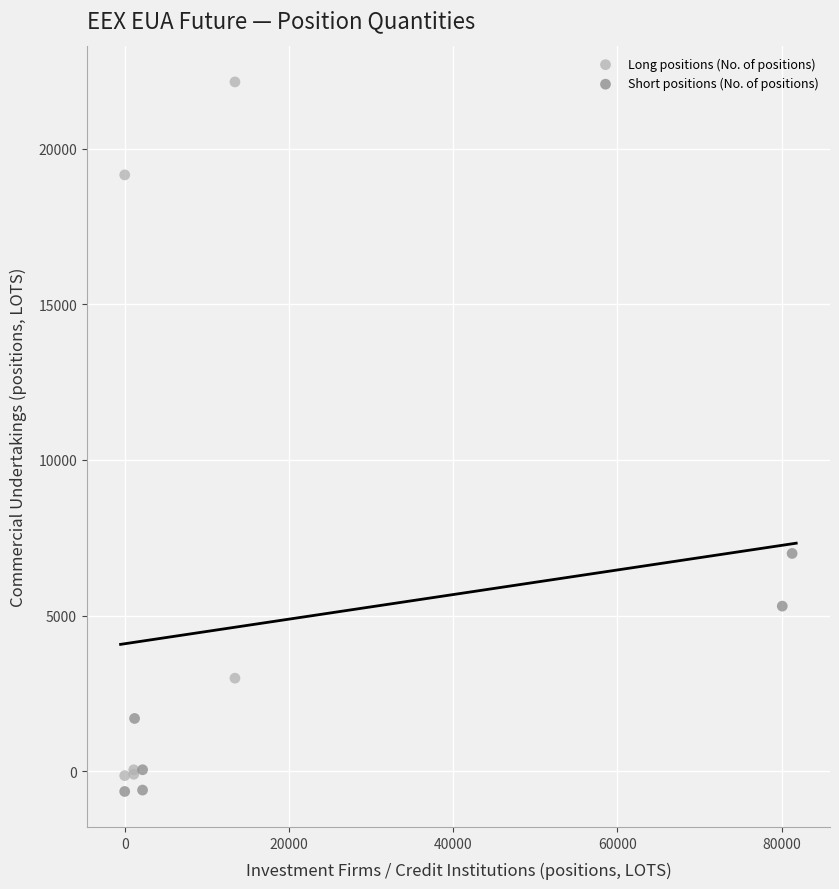

Which series has the largest Y range (max minus min)?

Long positions (No. of positions)